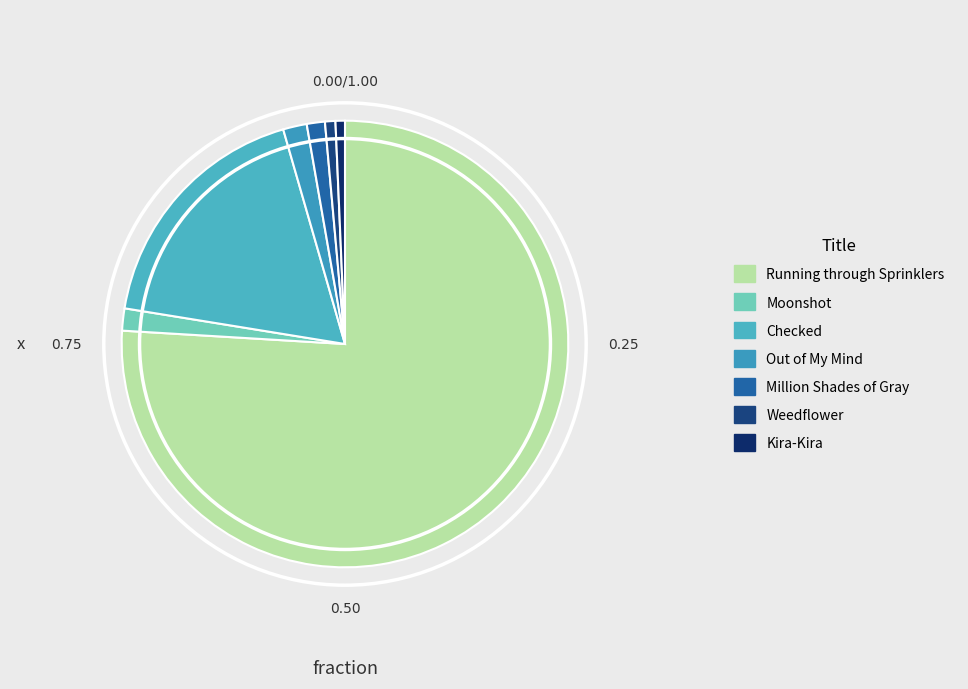

Is it true that Running through Sprinklers is 62% of the pie?

False